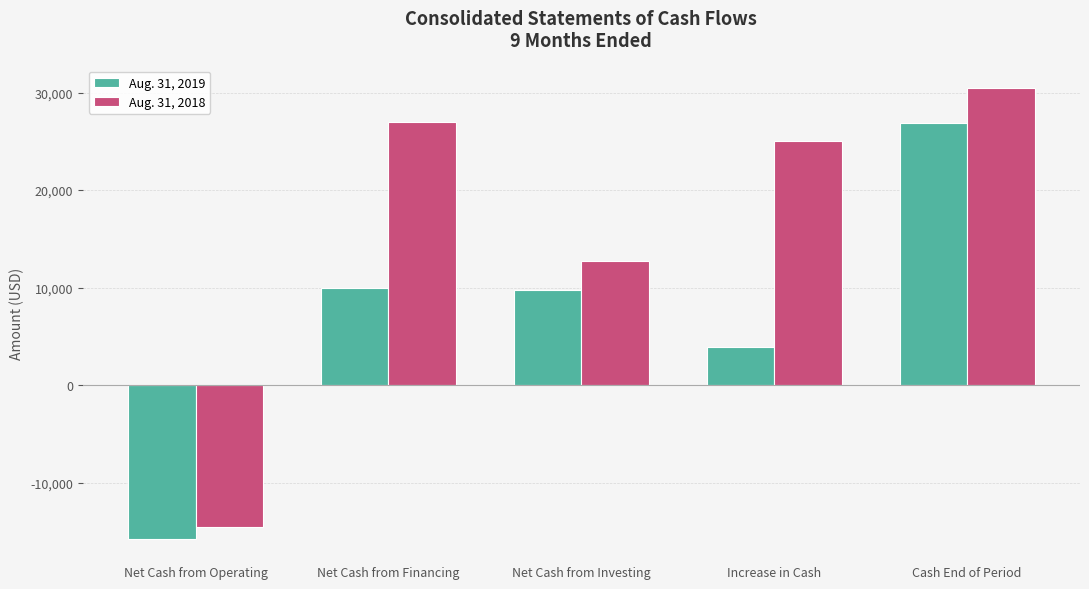

What position from the left is Cash End of Period?

5